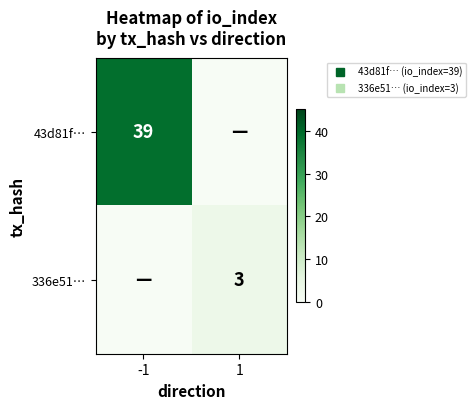

How many positive values does the 43d81f… series have?

1